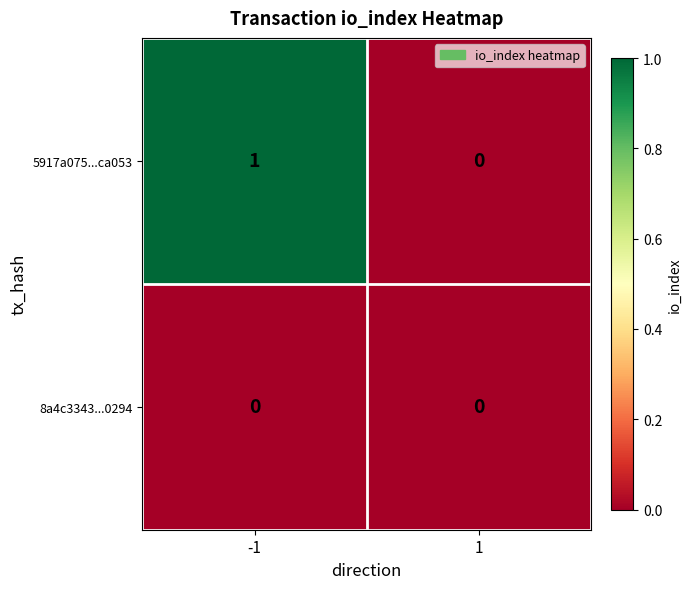

Between -1 and 1, which series saw the biggest shift?

5917a075...ca053